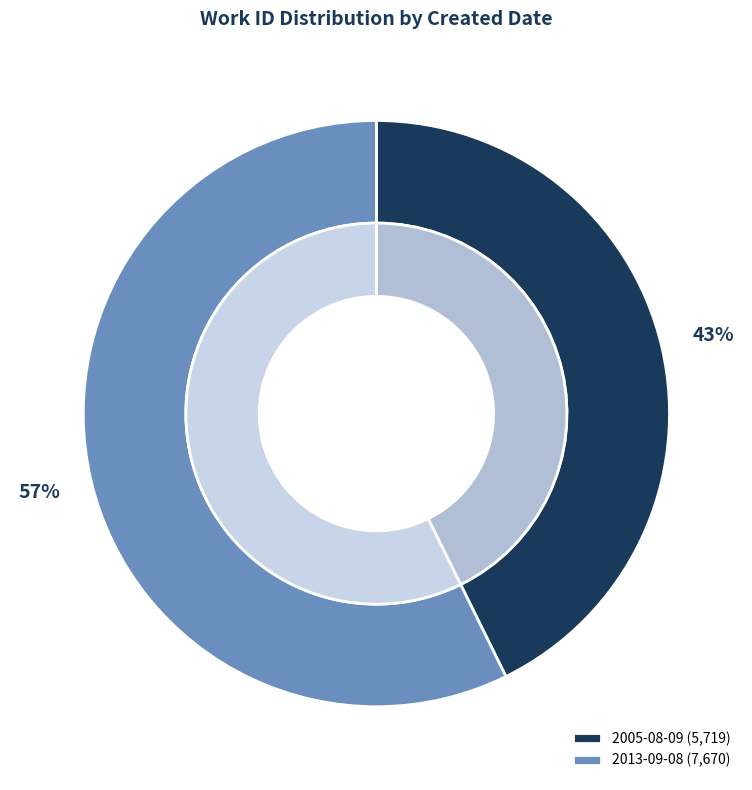

Between 2005-08-09 and 2013-09-08, which is larger?

2013-09-08